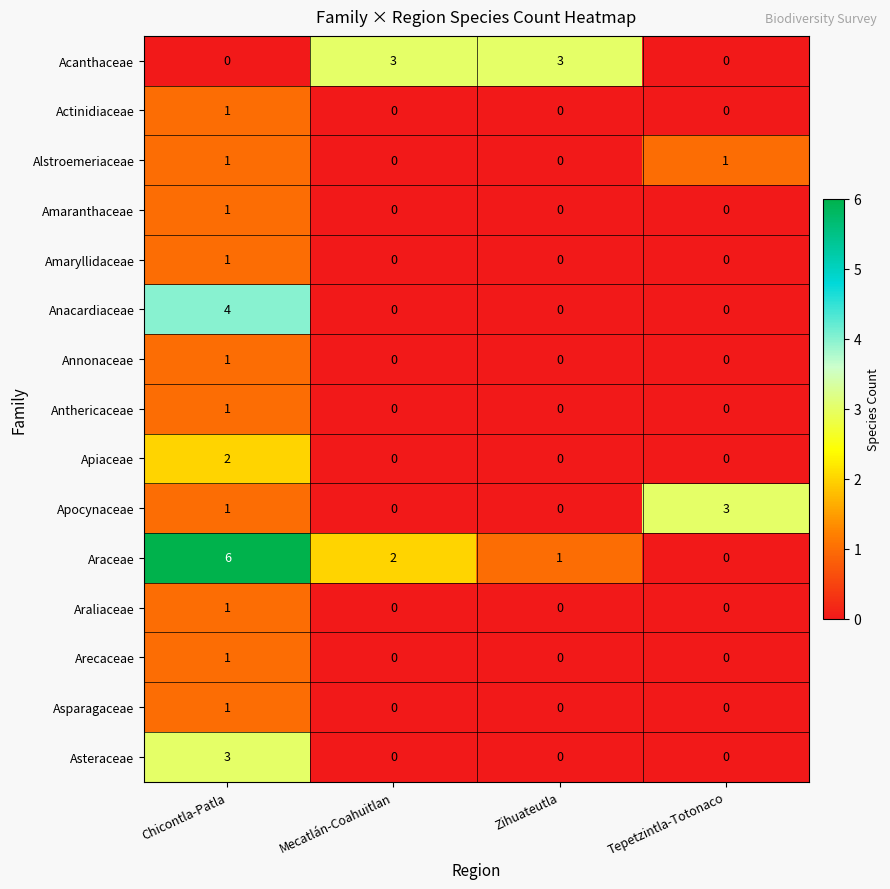

Which series changed the most between Mecatlán-Coahuitlan and Zihuateutla?

Araceae